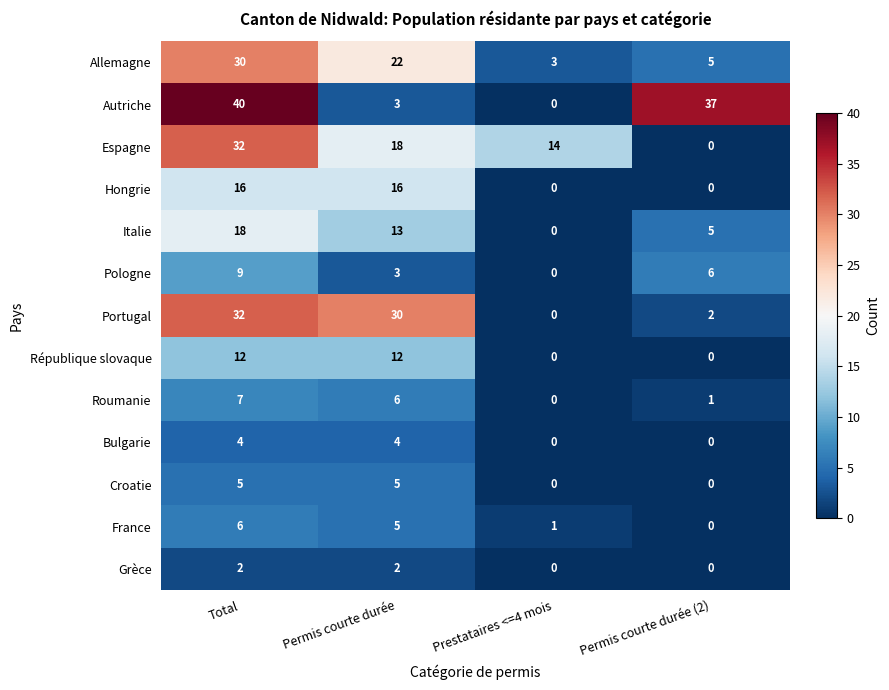

Count the Grèce values in the range 0 to 2.

4